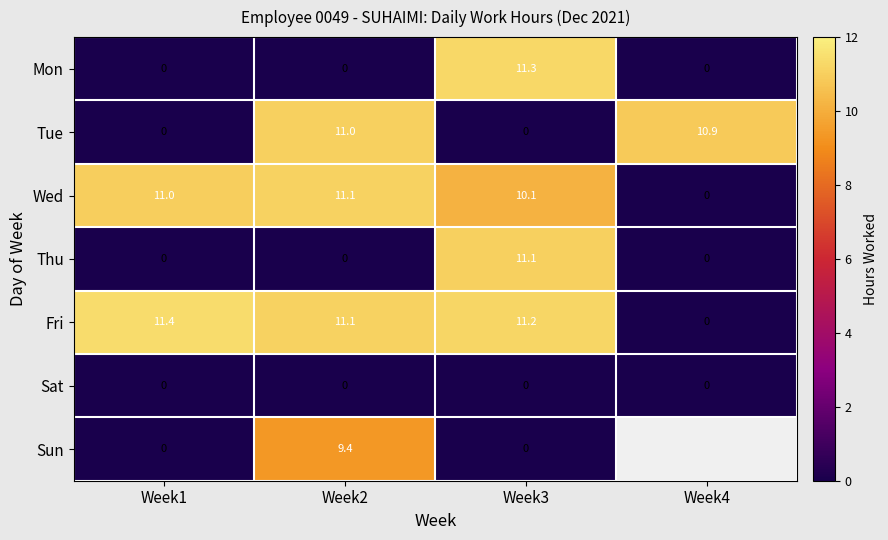

What is the spread (max minus min) of values at Week3?

11.3